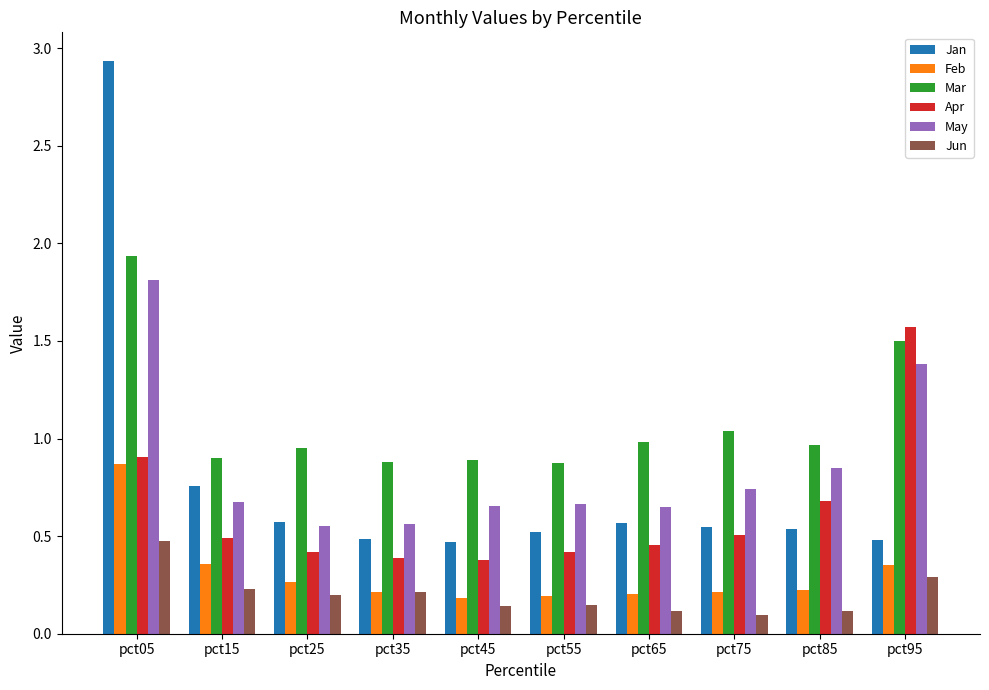

Does the chart contain stacked bars?

No